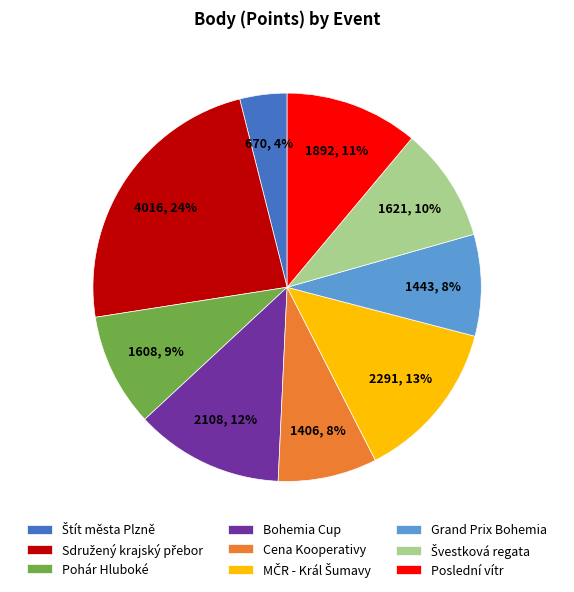

To the nearest percent, what is the average slice percentage?

11%